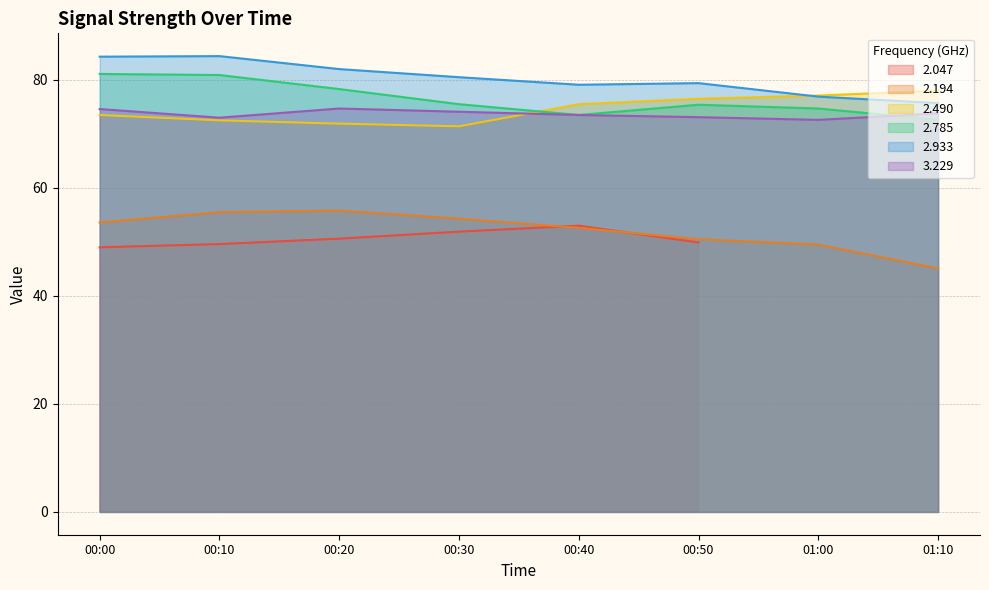

Is it true that 2.933 equals 142.5 at 00:30?

False